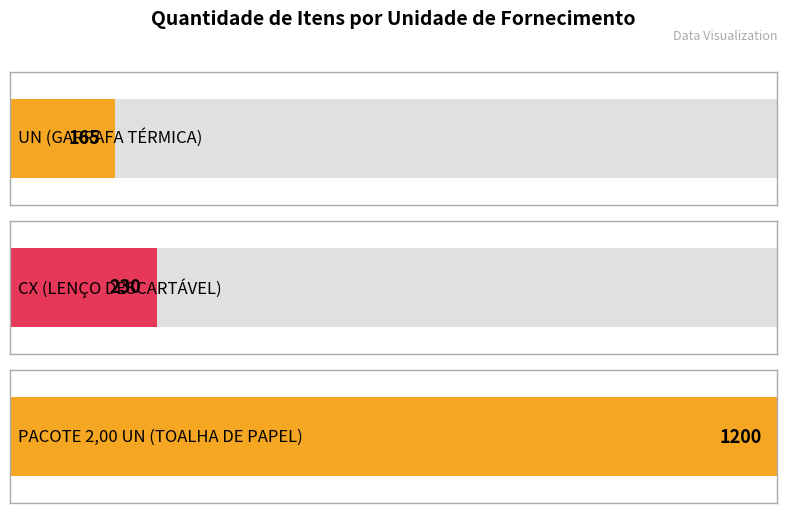

The value at CX (LENÇO DESCARTÁVEL) is 388. True or false?

False